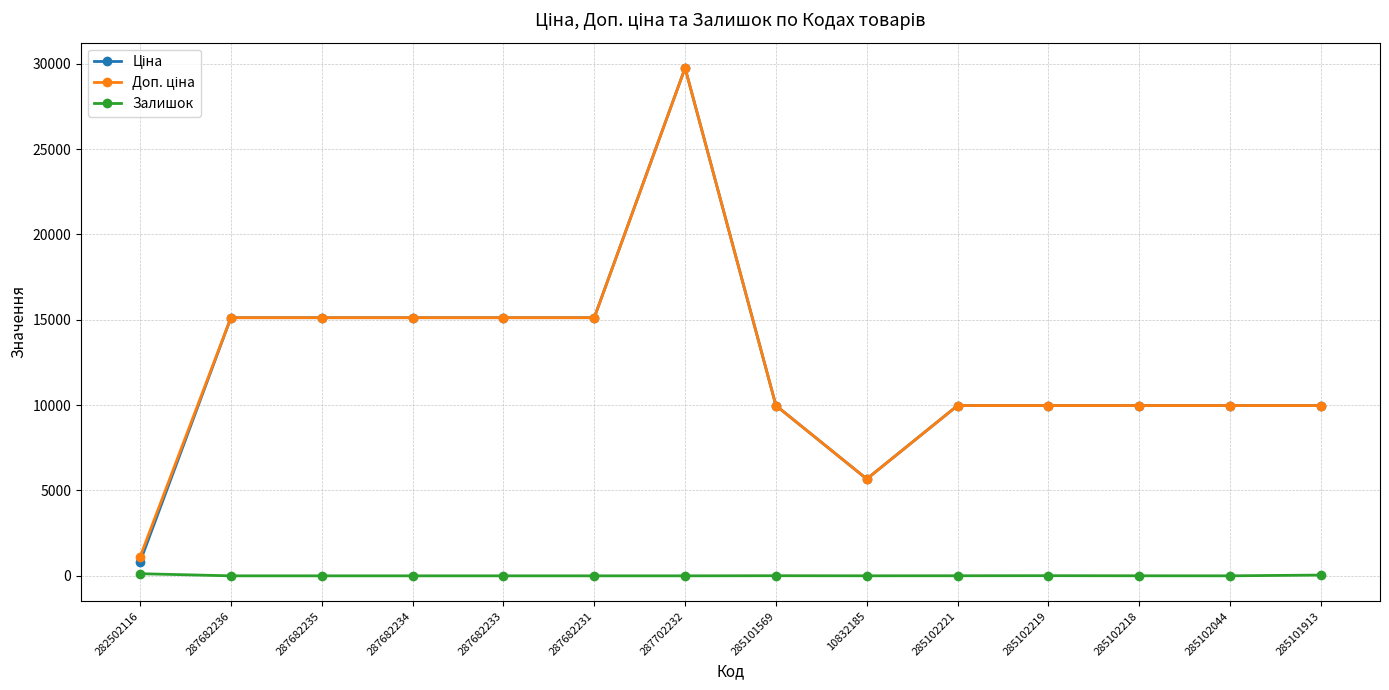

The Залишок series shows 0.0 at 287682235. True or false?

True